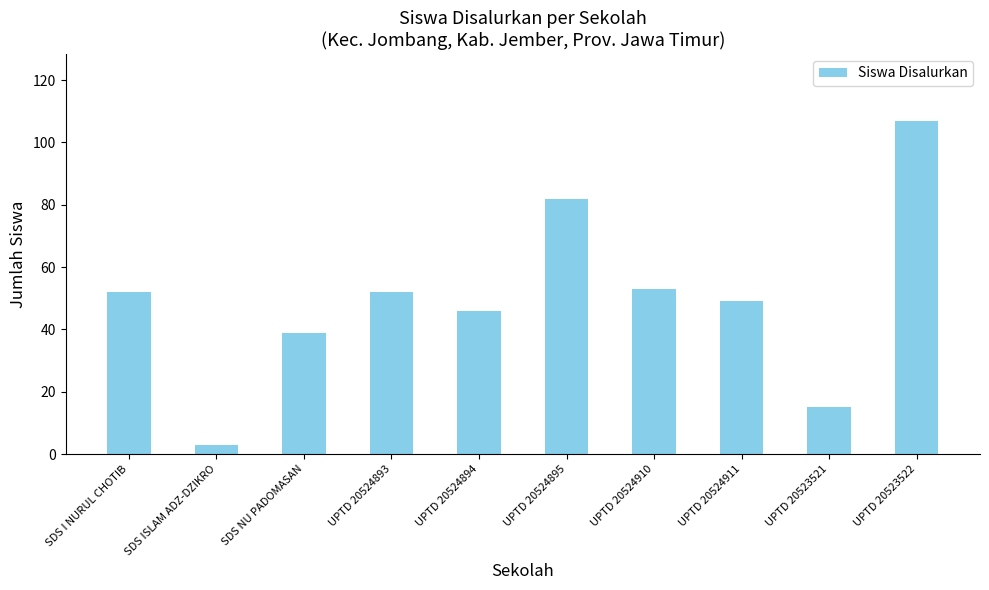

Read the value at UPTD 20523521, to the nearest 10.

20